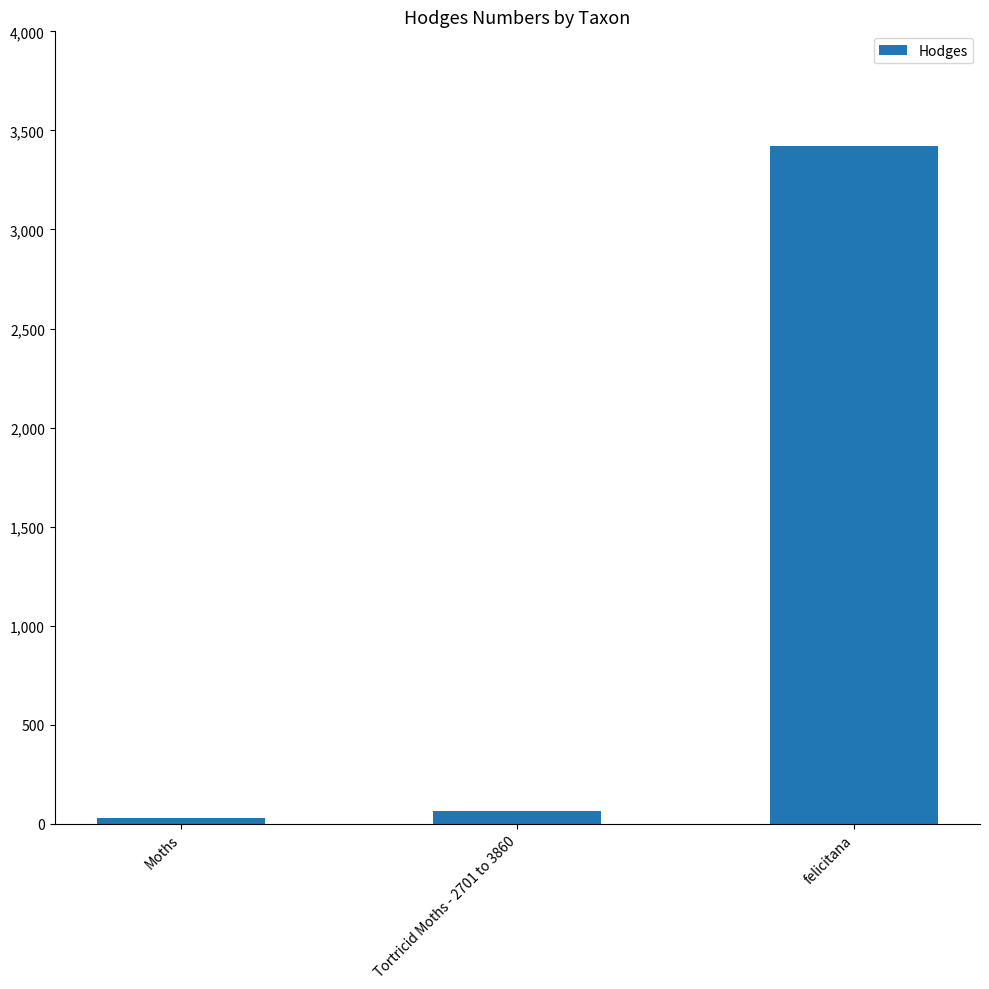

At which label is the value closest to 1724?

Tortricid Moths - 2701 to 3860